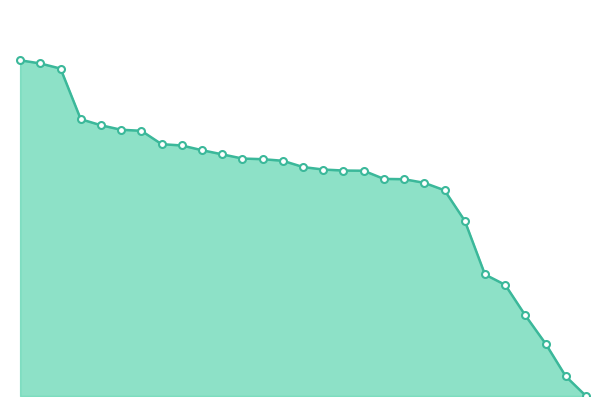

Reading left to right, transcribe all the data shown in this chart.

97.8	96.8	95.3	80.6	78.8	77.5	77.2	73.3	73.0	71.6	70.4	69.1	69.0	68.5	66.7	65.9	65.6	65.6	63.2	63.1	62.1	59.9	51.0	35.4	32.4	23.5	15.2	5.7	0.0